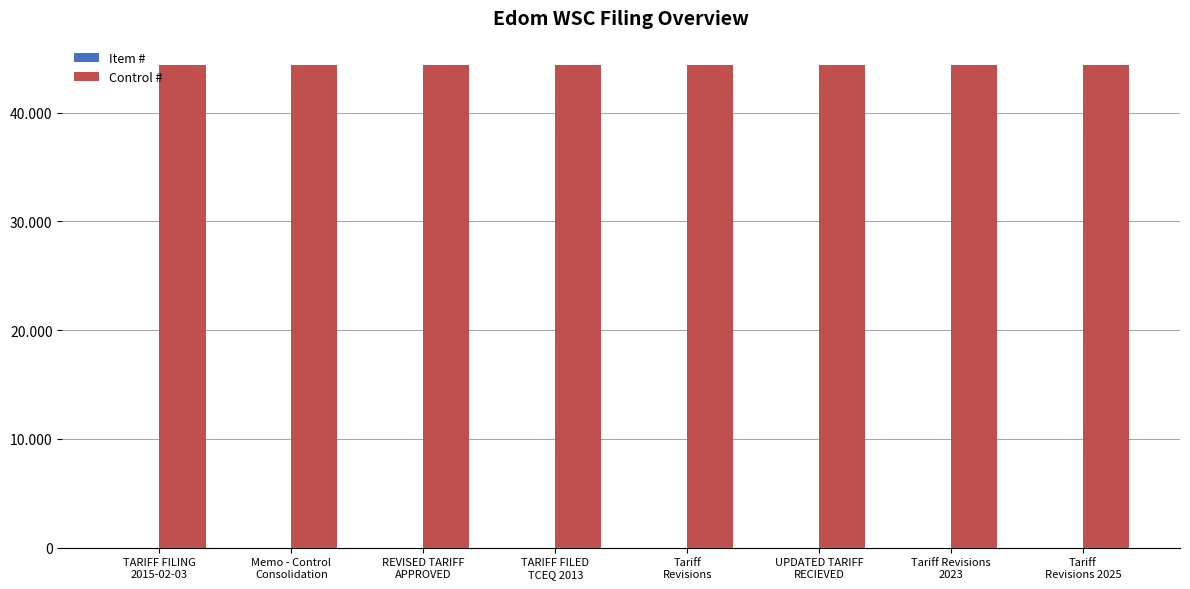

Reading left to right, what are all the values shown in this chart?

Item #: 1	2	3	4	5	6	7	8
Control #: 44407	44407	44407	44407	44407	44407	44407	44407